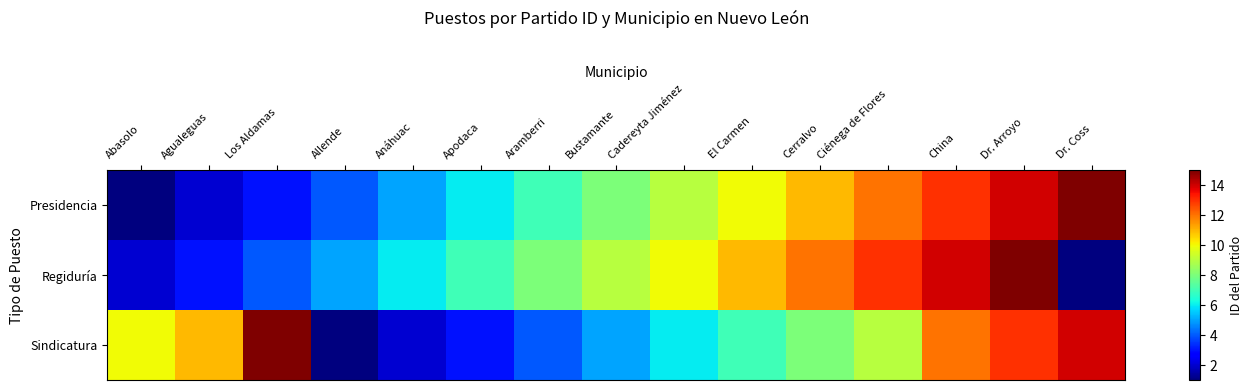

Between Abasolo and Dr. Arroyo, which series saw the biggest shift?

Presidencia